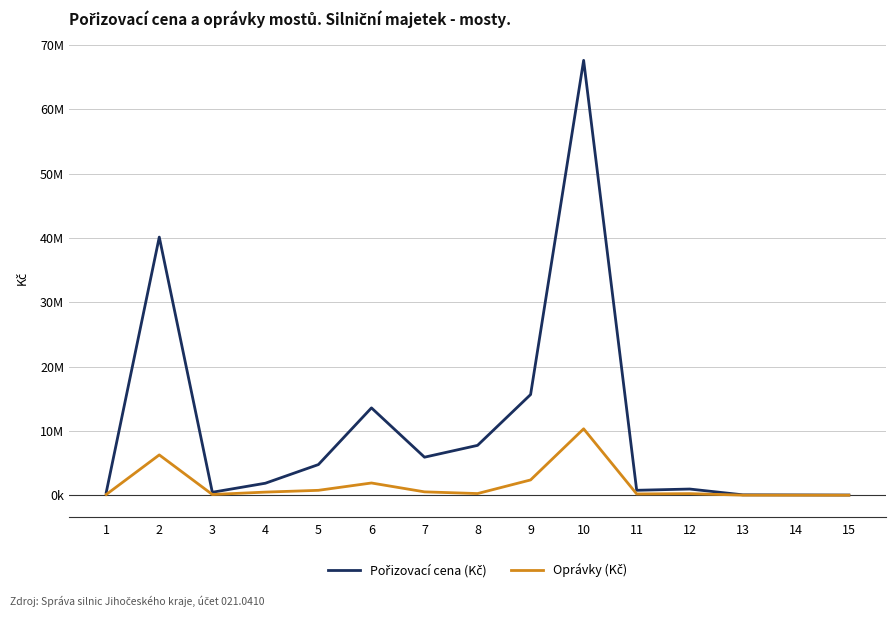

Does the chart display data point markers on the line(s)?

No